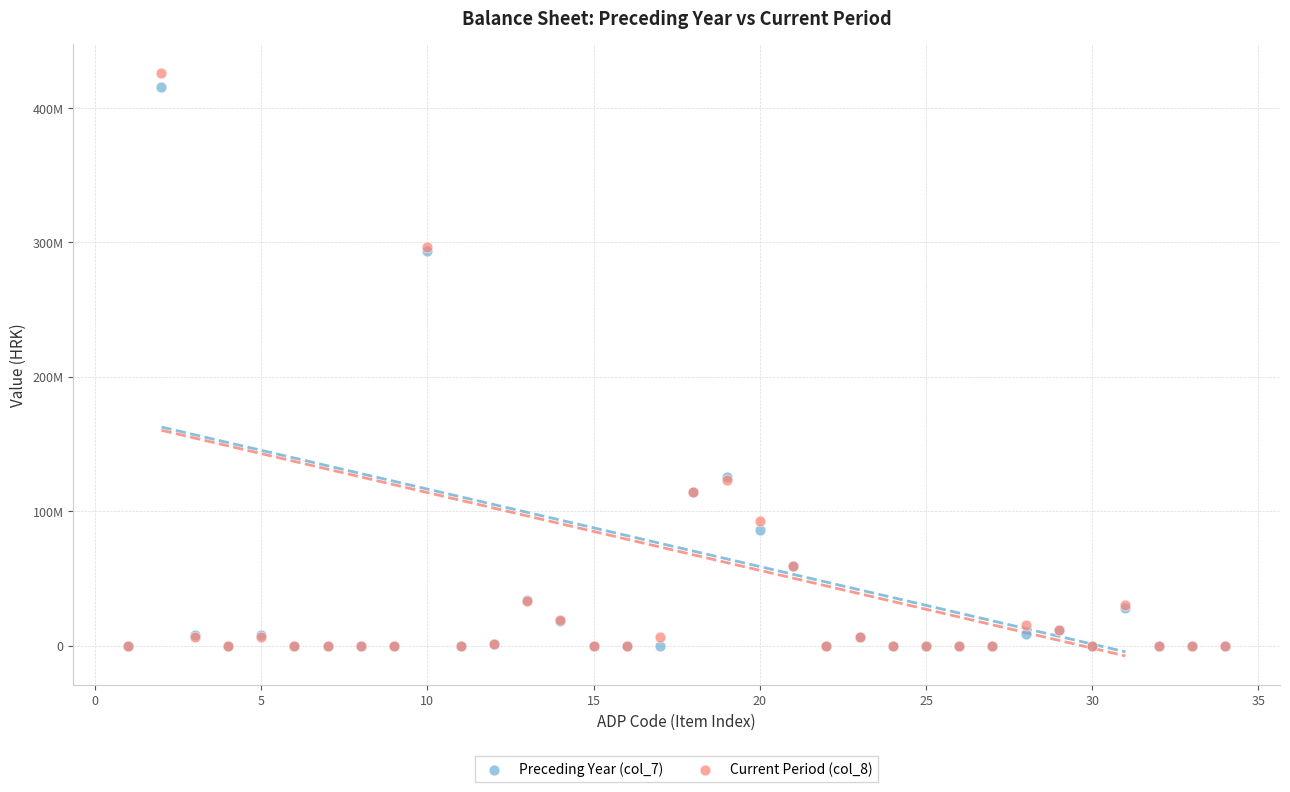

What are all the series names shown in the legend?

Preceding Year (col_7), Current Period (col_8)